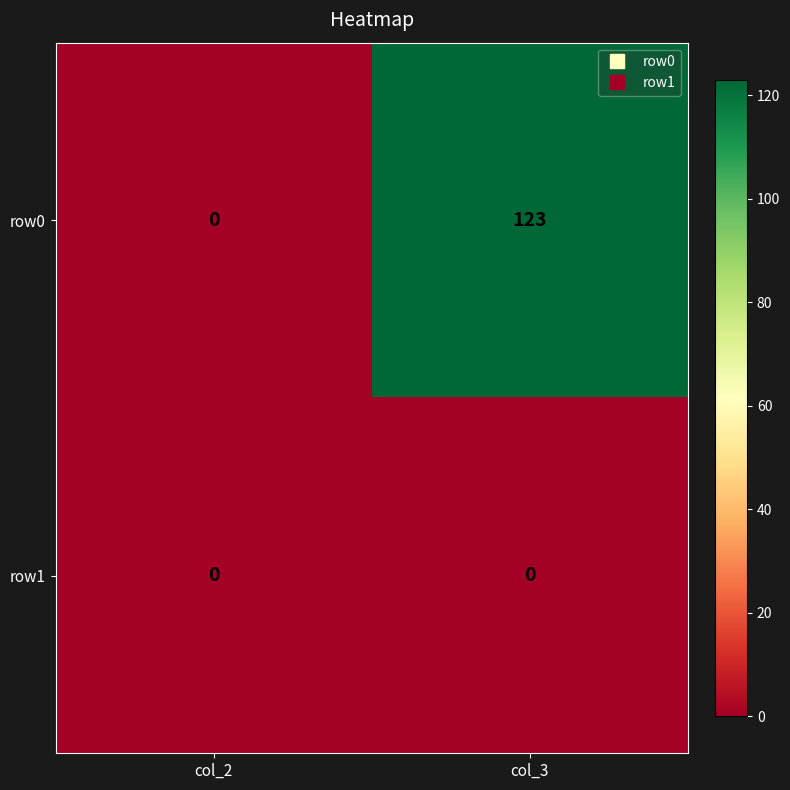

What is the total value across all series at col_3?

123